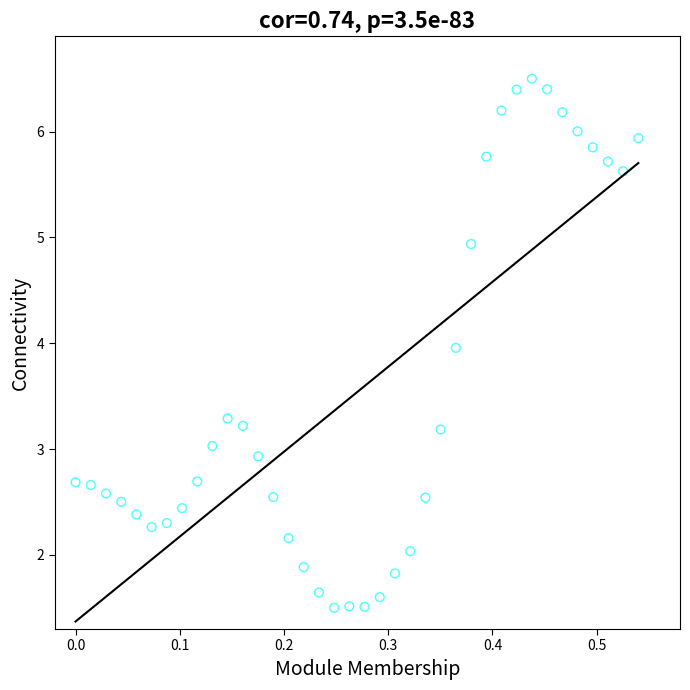

What is the range of Y values (max minus min)?

5.0